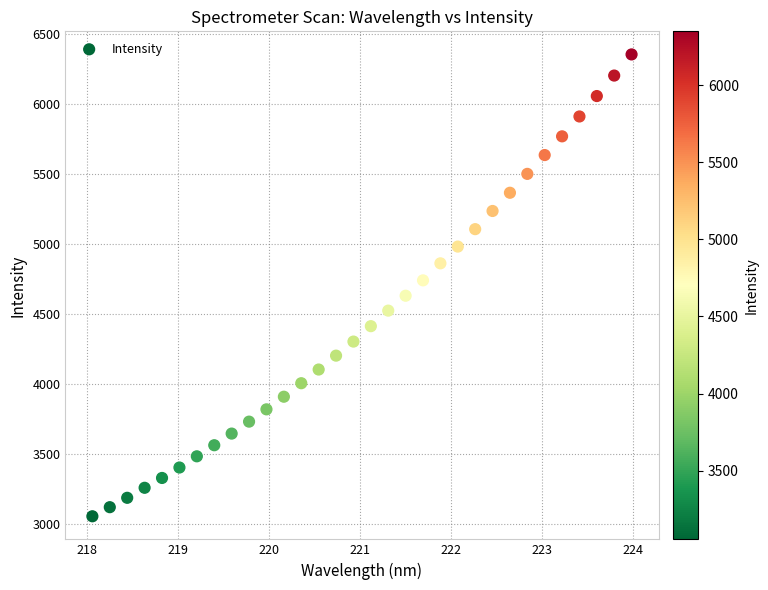

What is the range of X values (max minus min)?

5.9